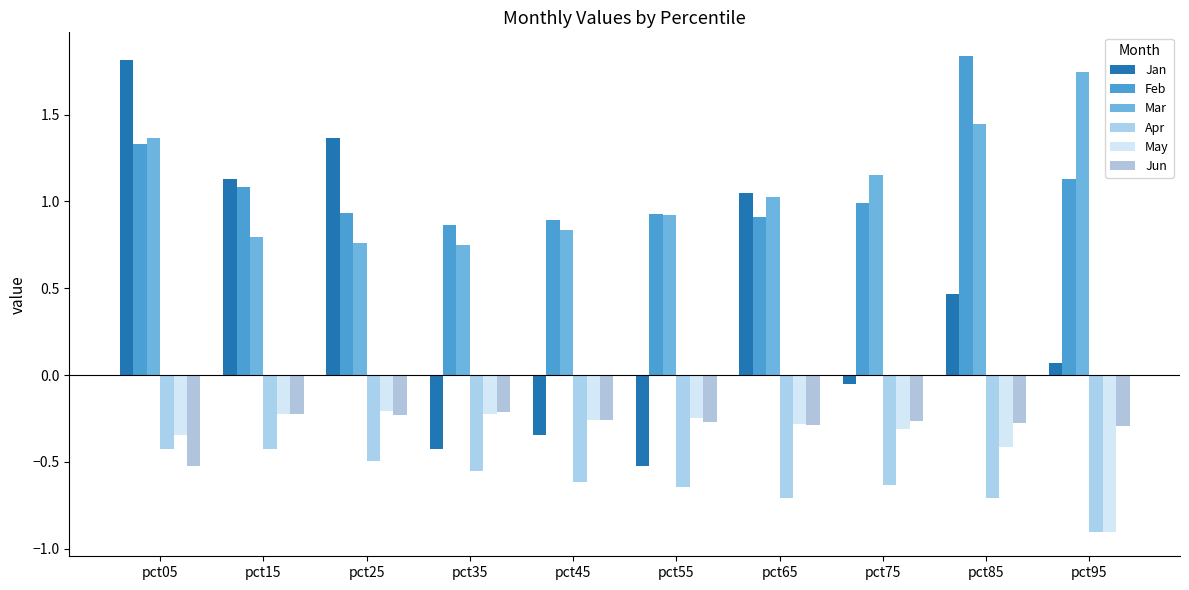

The value of Apr at pct55 is -0.6. True or false?

True